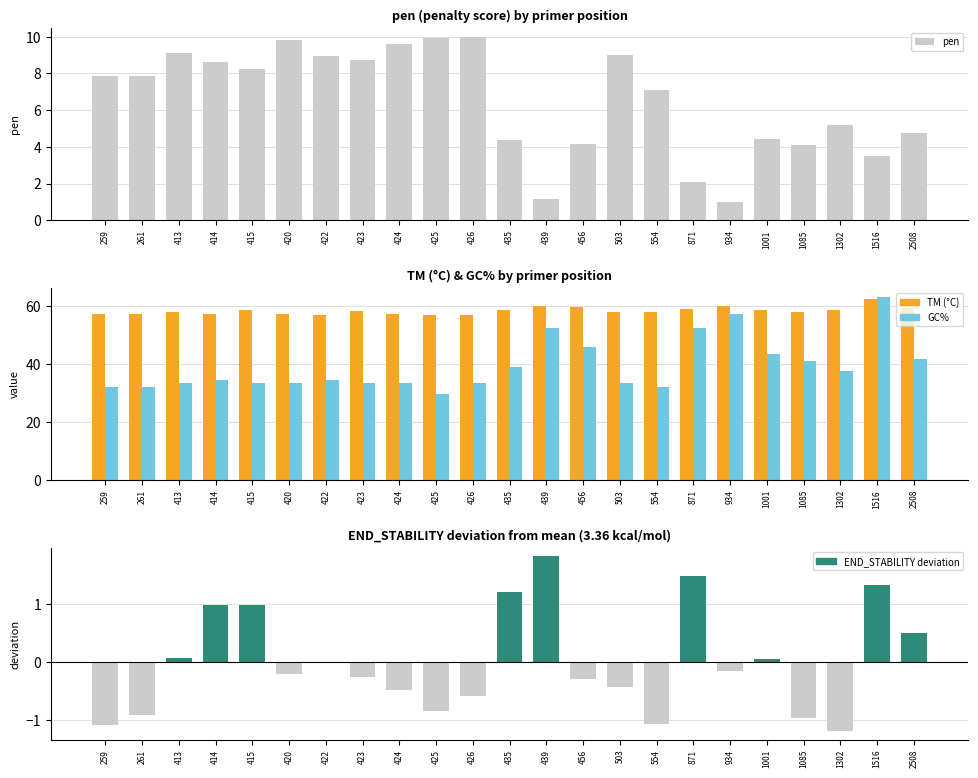

Reading left to right, extract all data points from this chart.

pen: 7.9	7.9	9.1	8.6	8.3	9.8	8.9	8.7	9.6	9.9	10.0	4.4	1.1	4.2	9.0	7.1	2.1	1.0	4.4	4.1	5.2	3.5	4.8
TM (°C): 57.1	57.1	57.9	57.4	58.7	57.2	57.1	58.3	57.4	57.1	57.0	58.6	60.1	59.8	58.0	57.9	58.9	60.0	58.6	57.9	58.8	62.5	59.2
GC%: 32.0	32.0	33.3	34.6	33.3	33.3	34.6	33.3	33.3	29.6	33.3	39.1	52.4	45.8	33.3	32.0	52.4	57.1	43.5	40.9	37.5	63.2	41.7
END_STABILITY deviation: -1.1	-0.9	0.1	1.0	1.0	-0.2	-0.0	-0.3	-0.5	-0.8	-0.6	1.2	1.8	-0.3	-0.4	-1.1	1.5	-0.2	0.1	-1.0	-1.2	1.3	0.5